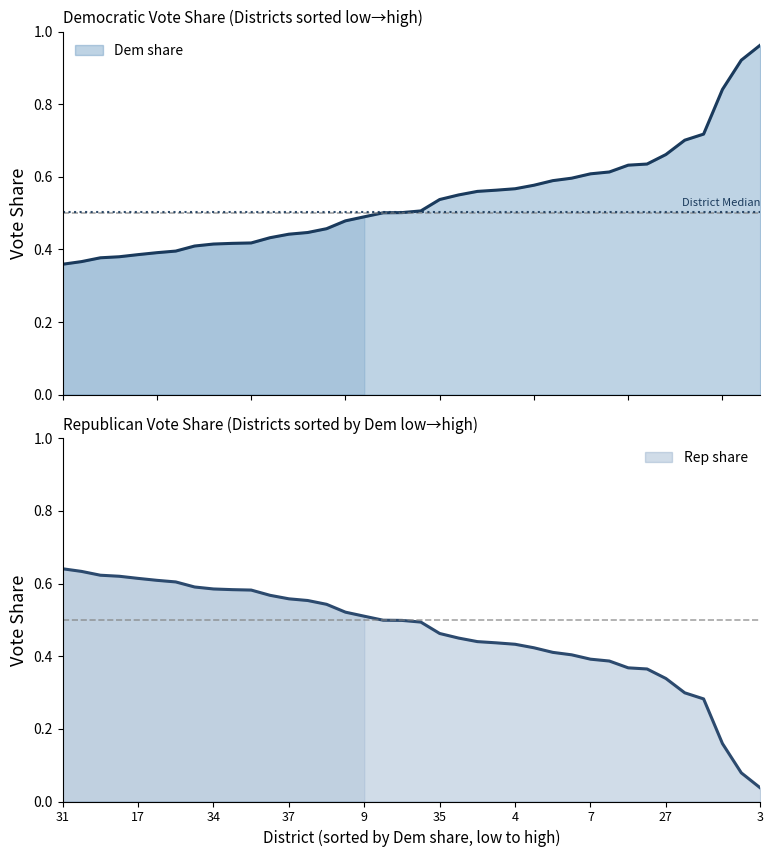

What is the total value across all series at 19?

1.0